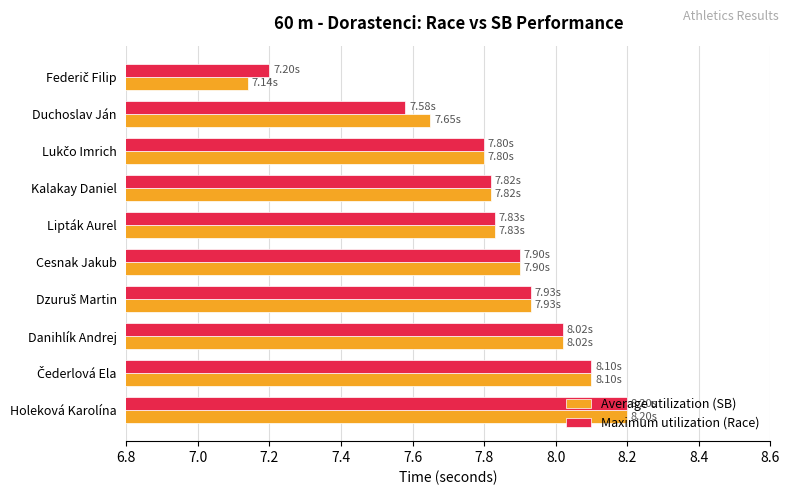

Which category has the highest value in the Average utilization (SB) series?

Holeková Karolína